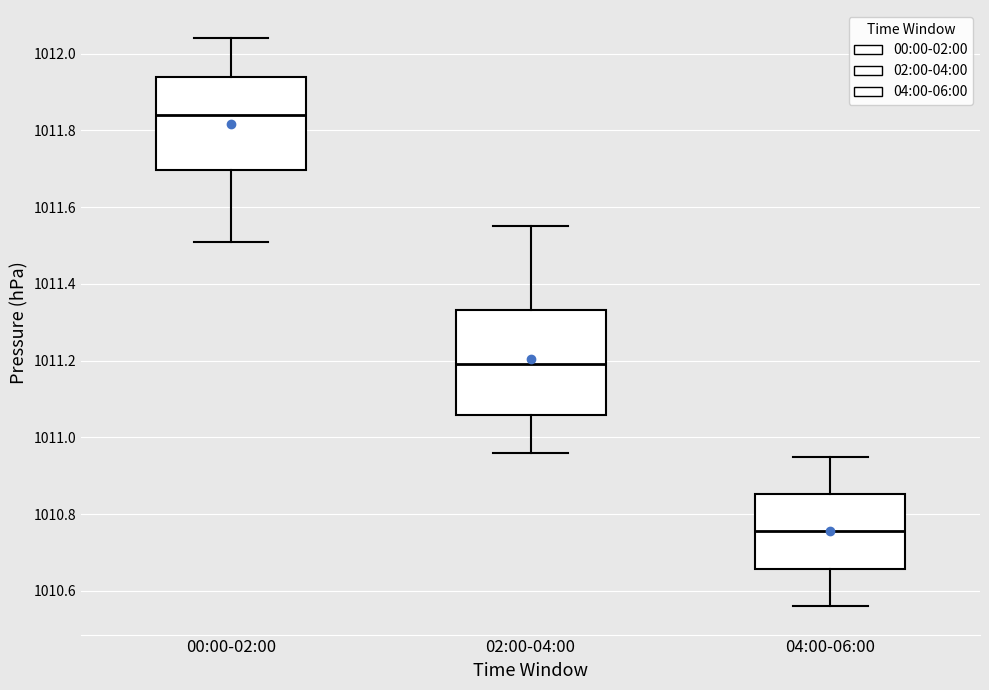

Reading left to right, transcribe this box plot: for each box, give where its median line is, the range the box spans, and where its two whiskers end, as read against the y-axis. The values are not printed on the chart, so give them approximately, as read against the axis.

00:00-02:00: median 1011.84, box 1011.70 to 1011.94, whiskers 1011.52 to 1012.04
02:00-04:00: median 1011.20, box 1011.06 to 1011.34, whiskers 1010.96 to 1011.56
04:00-06:00: median 1010.76, box 1010.66 to 1010.86, whiskers 1010.56 to 1010.96